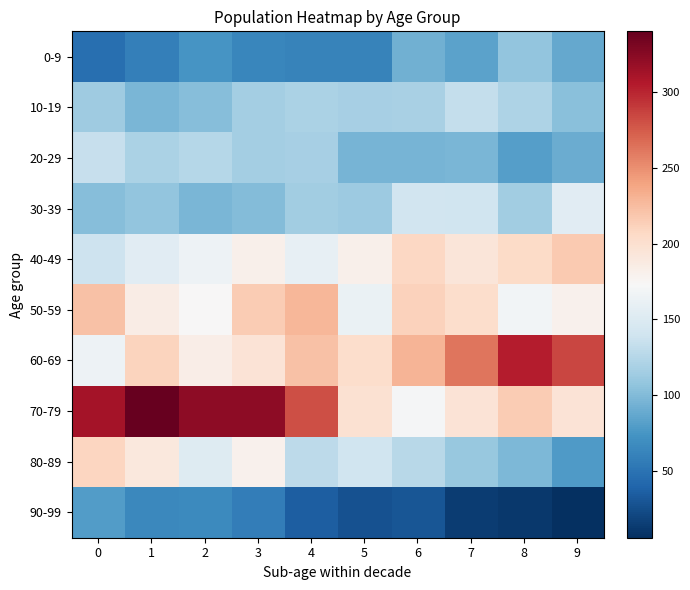

Reading right to left, list all the values displayed in this chart.

0-9: 9=87	8=107	7=84	6=93	5=62	4=62	3=64	2=74	1=59	0=47
10-19: 9=103	8=121	7=133	6=119	5=118	4=120	3=116	2=102	1=97	0=114
20-29: 9=90	8=81	7=97	6=96	5=96	4=117	3=116	2=126	1=120	0=135
30-39: 9=154	8=115	7=140	6=141	5=112	4=115	3=100	2=97	1=107	0=102
40-49: 9=217	8=205	7=193	6=208	5=182	4=159	3=182	2=164	1=154	0=138
50-59: 9=180	8=168	7=202	6=212	5=162	4=229	3=216	2=174	1=186	0=222
60-69: 9=285	8=304	7=263	6=230	5=203	4=222	3=196	2=184	1=210	0=165
70-79: 9=196	8=215	7=196	6=171	5=198	4=280	3=322	2=322	1=340	0=312
80-89: 9=79	8=98	7=110	6=127	5=140	4=129	3=180	2=151	1=191	0=209
90-99: 9=6	8=12	7=14	6=30	5=28	4=36	3=57	2=67	1=65	0=80